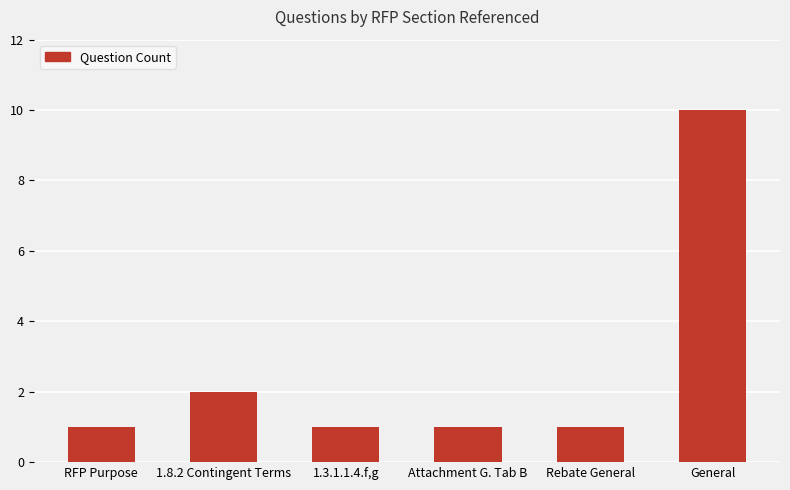

What is the average value?

3